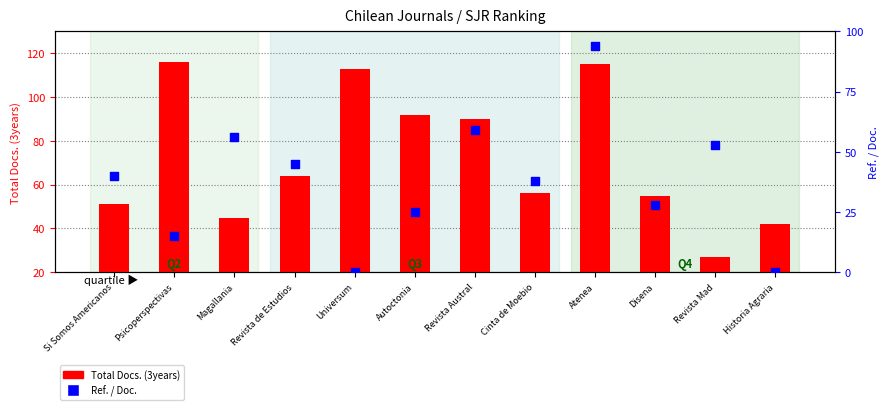

Is the value of Ref. / Doc. at Disena greater than the value of Total Docs. (3years) at Disena?

No